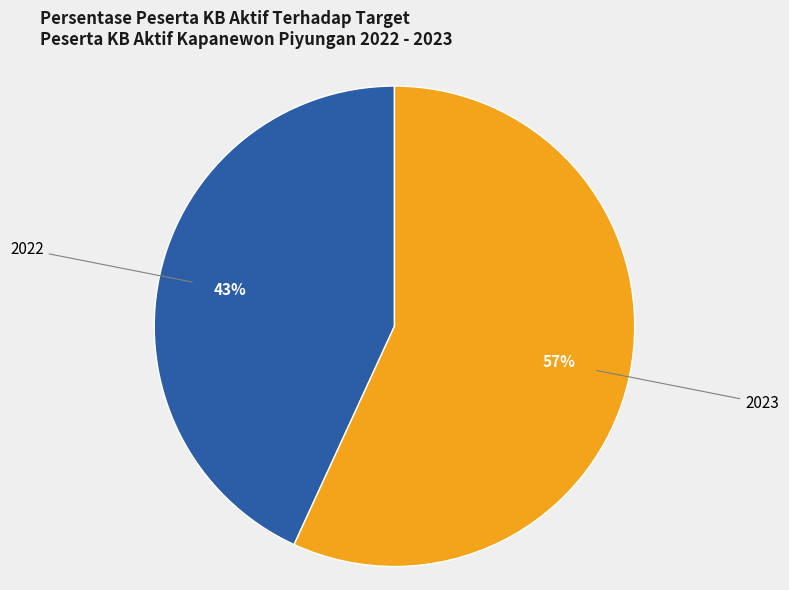

Which category has the smallest portion of the pie?

2022